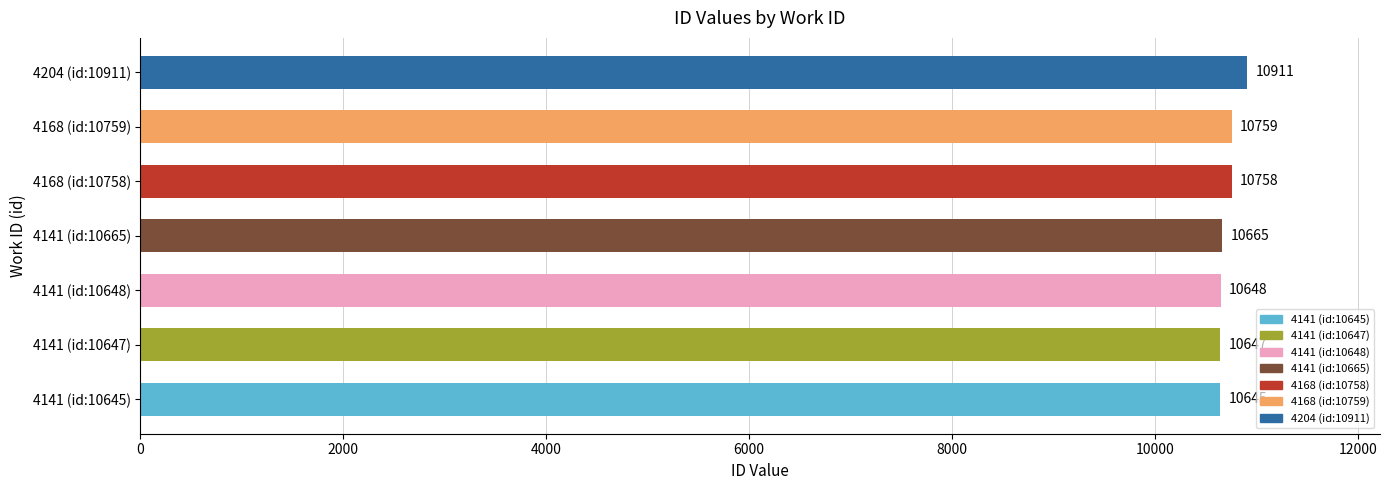

Reading bottom to top, extract all data points from this chart.

10645	10647	10648	10665	10758	10759	10911